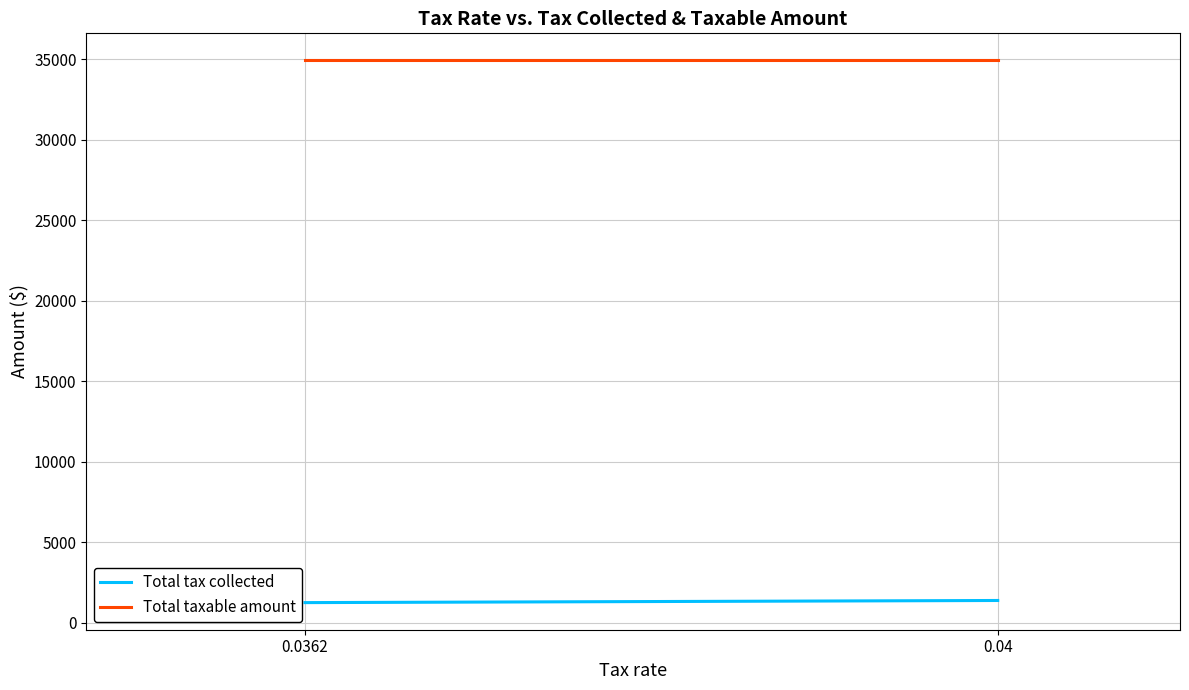

The value of Total tax collected at 0.04 is 1397.5. True or false?

True